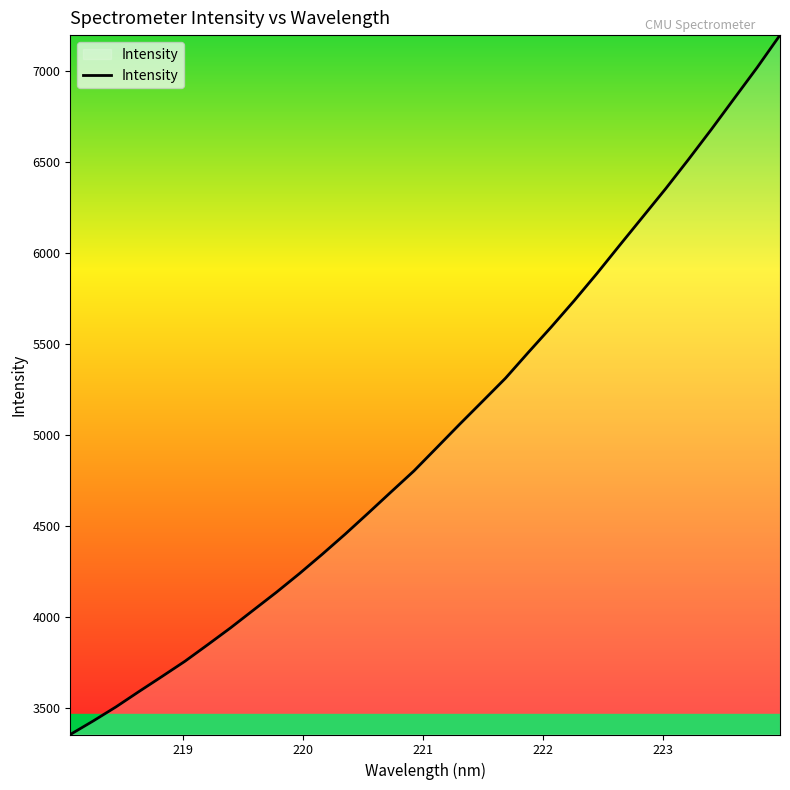

What is the greatest value displayed?

7198.5